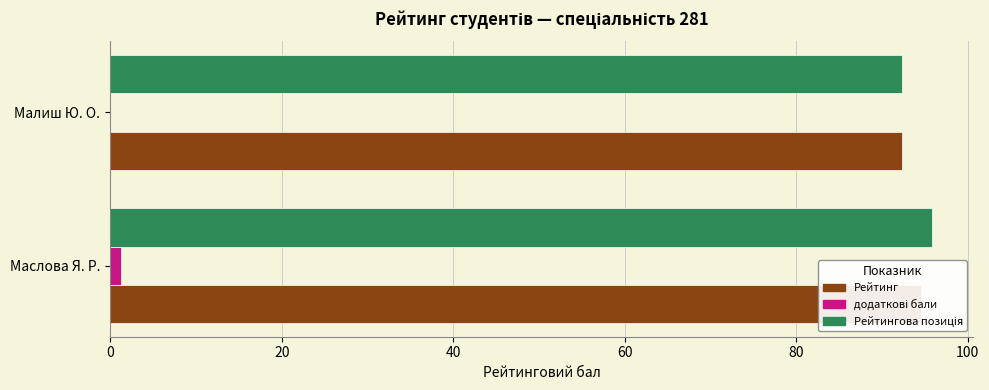

How many values in the Рейтинг series exceed 94?

1